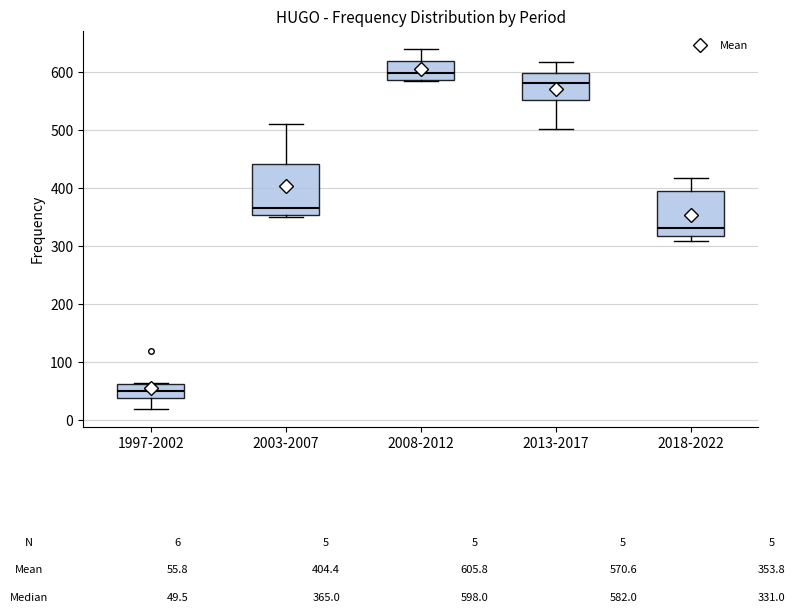

Which box has the lowest median line?

1997-2002